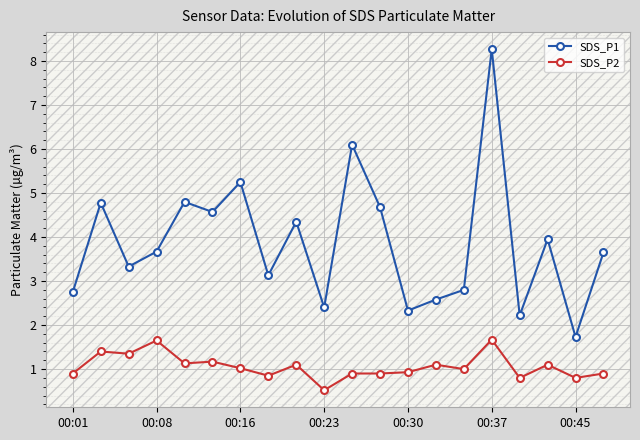

True or false: SDS_P1 has more than 0 interior local peaks.

True